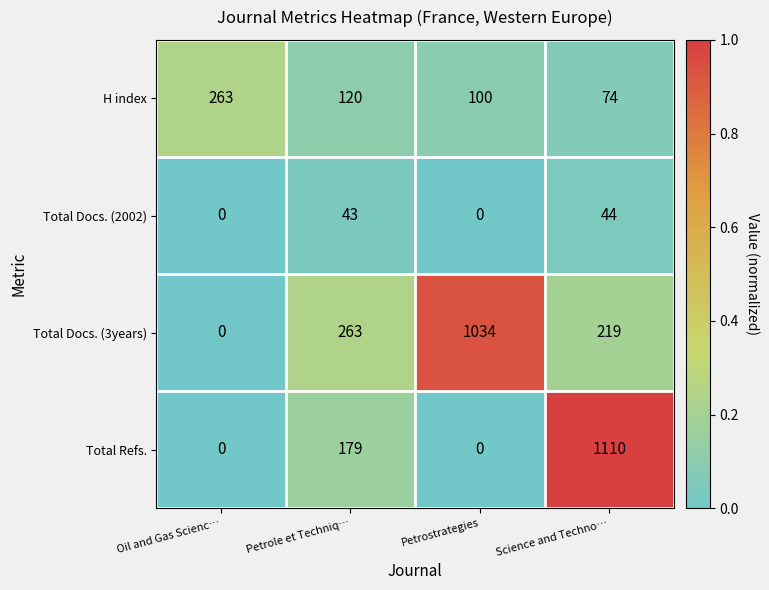

Which series has the largest total across all categories?

Total Docs. (3years)